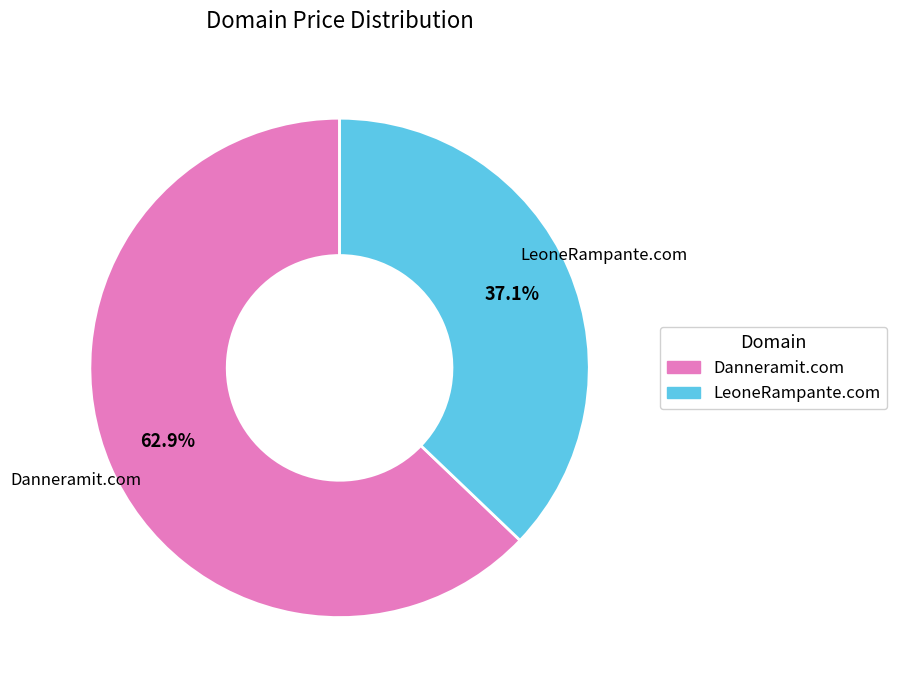

Count the number of slices in the pie.

2